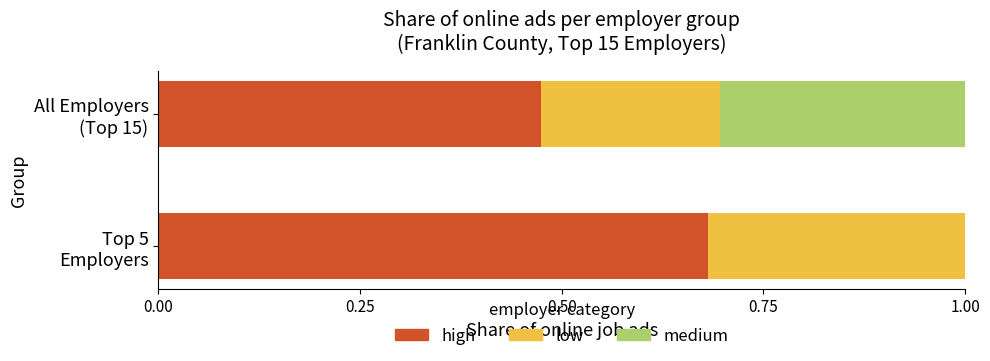

What is the sum of all high values?

1.2